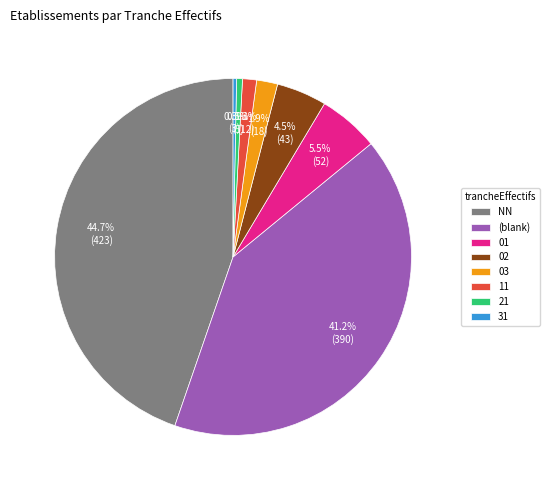

Between 03 and NN, which is larger?

NN